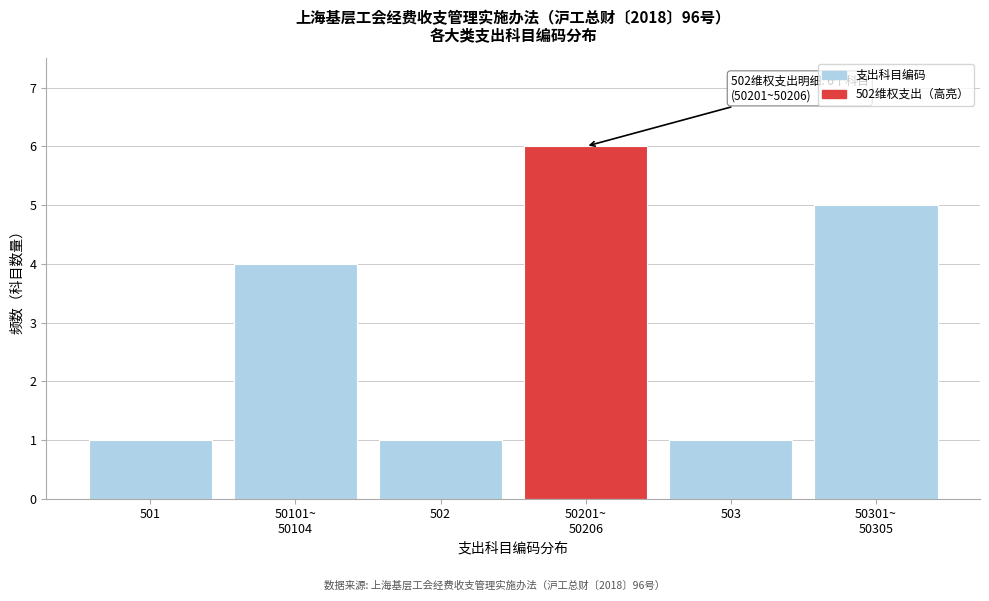

Reading right to left, what are all the values shown in this chart?

5	1	6	1	4	1